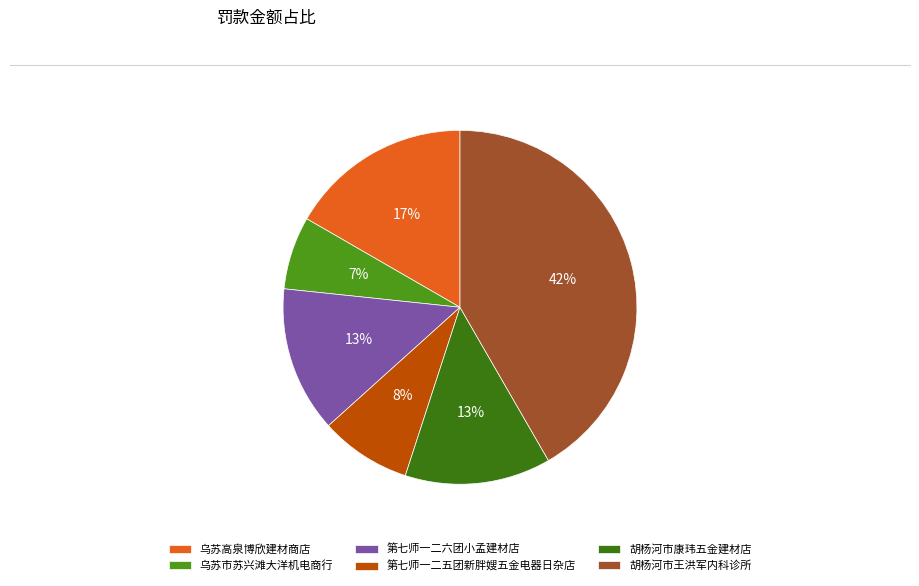

What percentage is the 第七师一二六团小孟建材店 slice, to the nearest percent?

13%